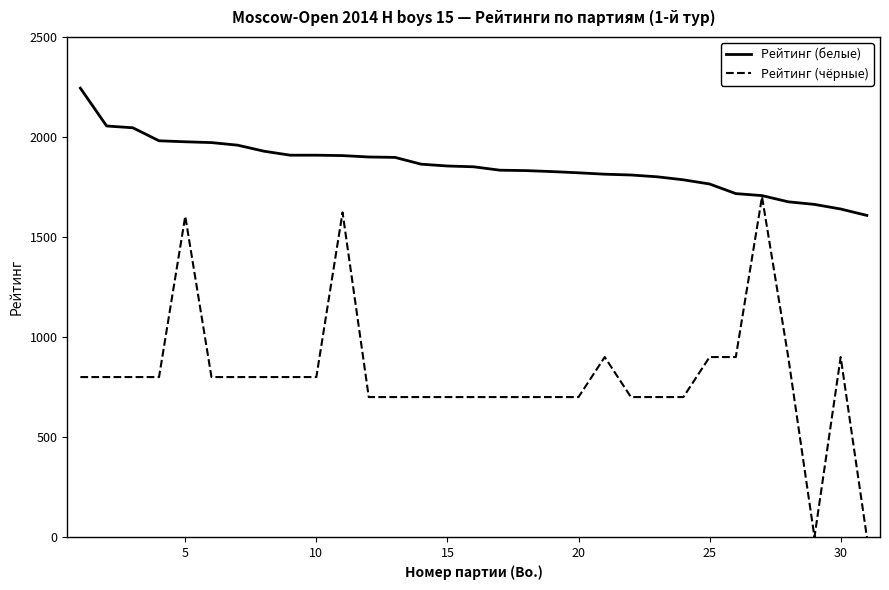

Which series has the largest range (max minus min)?

Рейтинг (чёрные)